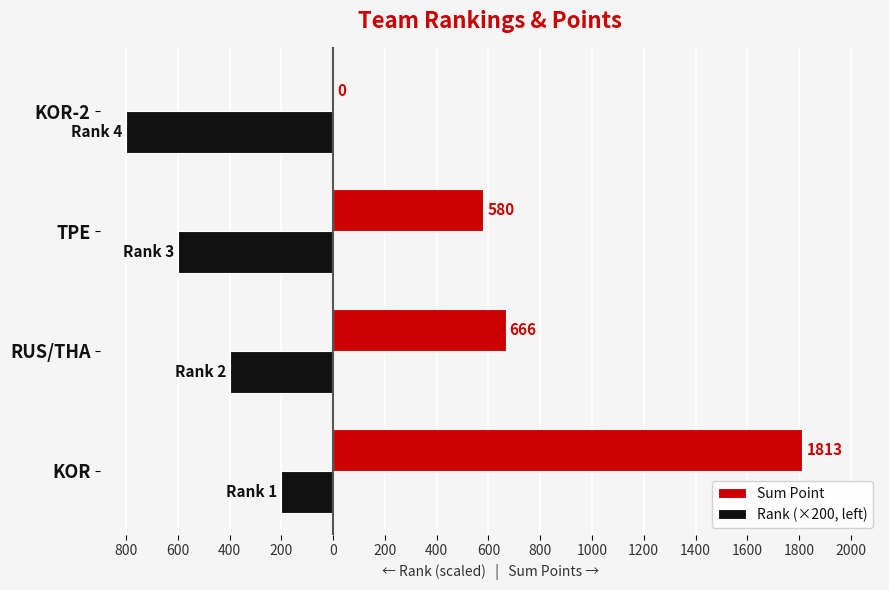

Which series has the largest total across all categories?

Sum Point